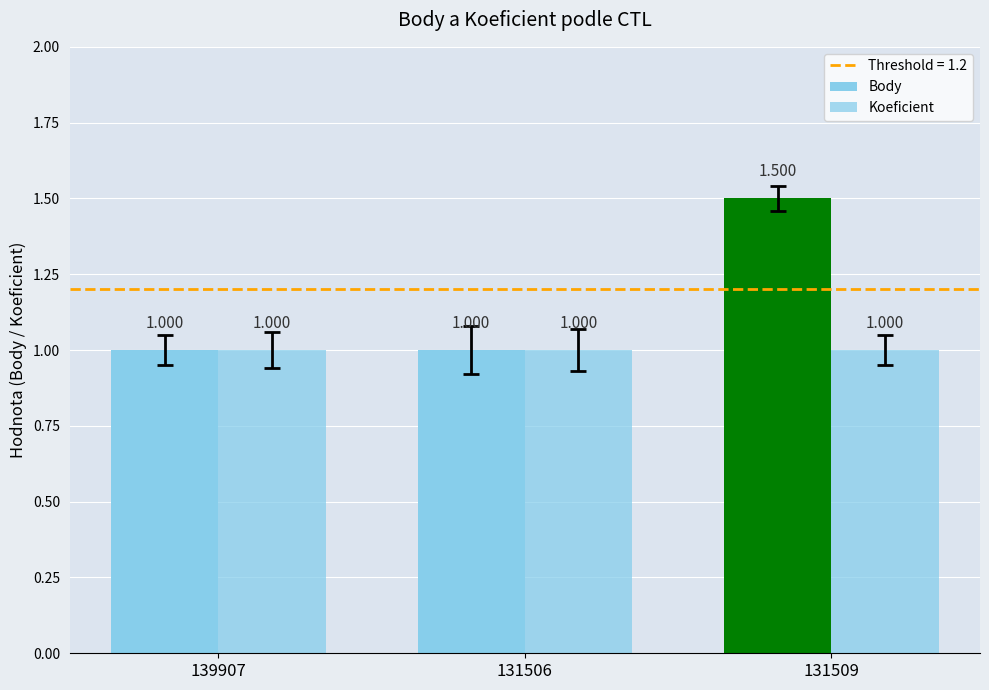

Are the bars horizontal?

No